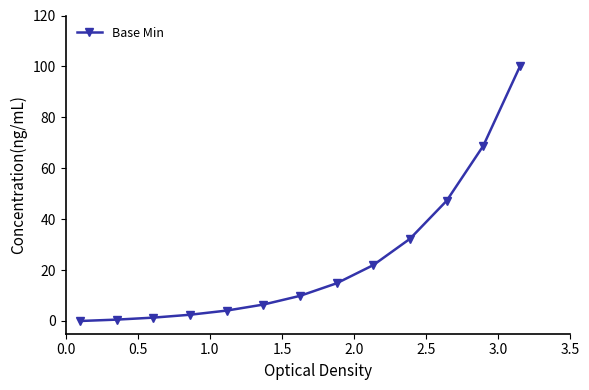

What is the greatest value displayed?

100.0